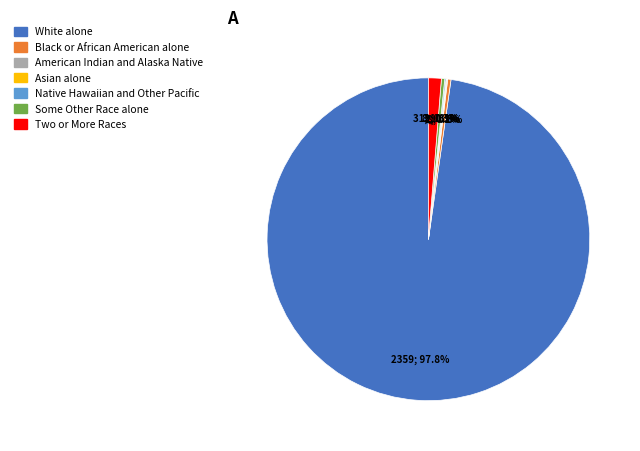

Which category has the biggest portion of the pie?

White alone